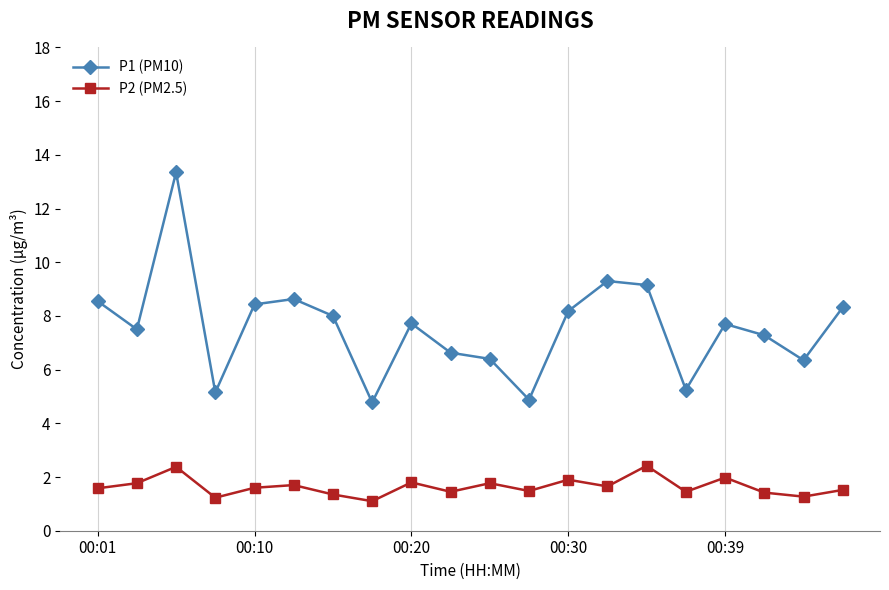

What is the smallest value displayed?

1.1